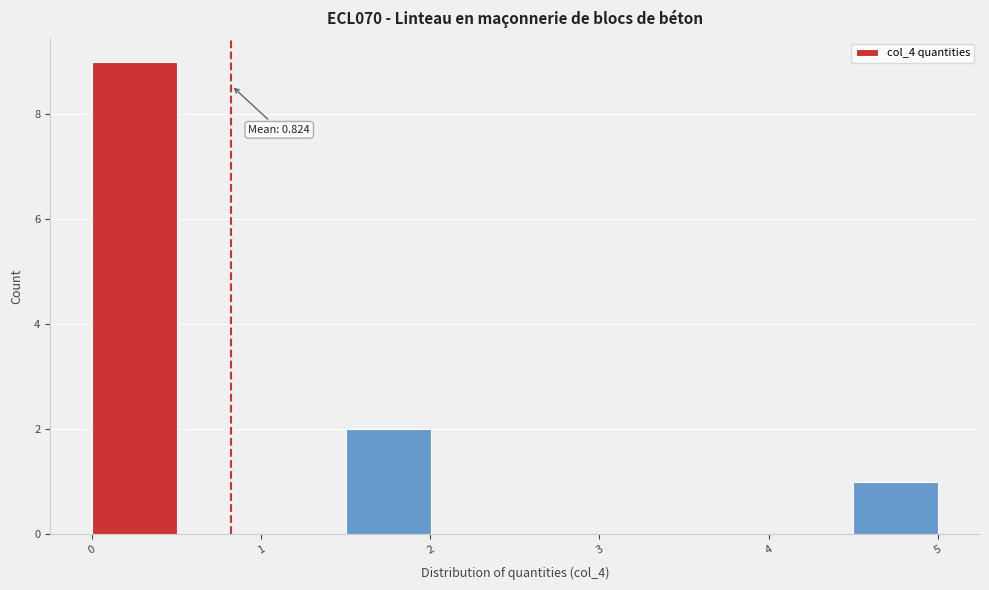

Over which range of the x-axis is the bar tallest?

0.0 to 0.5